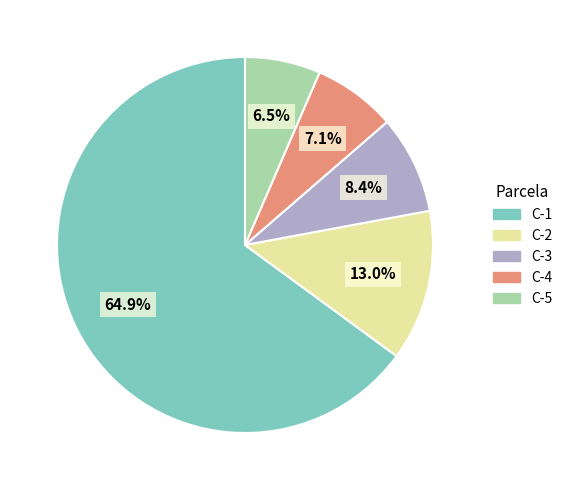

Does C-2 represent more than half of the total?

No